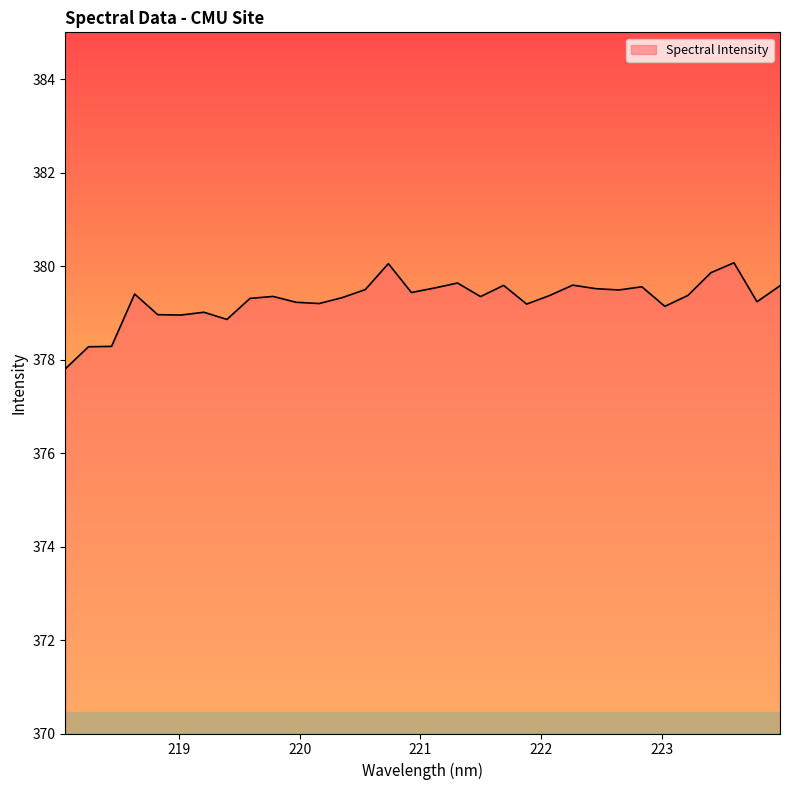

What is the difference between the maximum and minimum values?

2.3